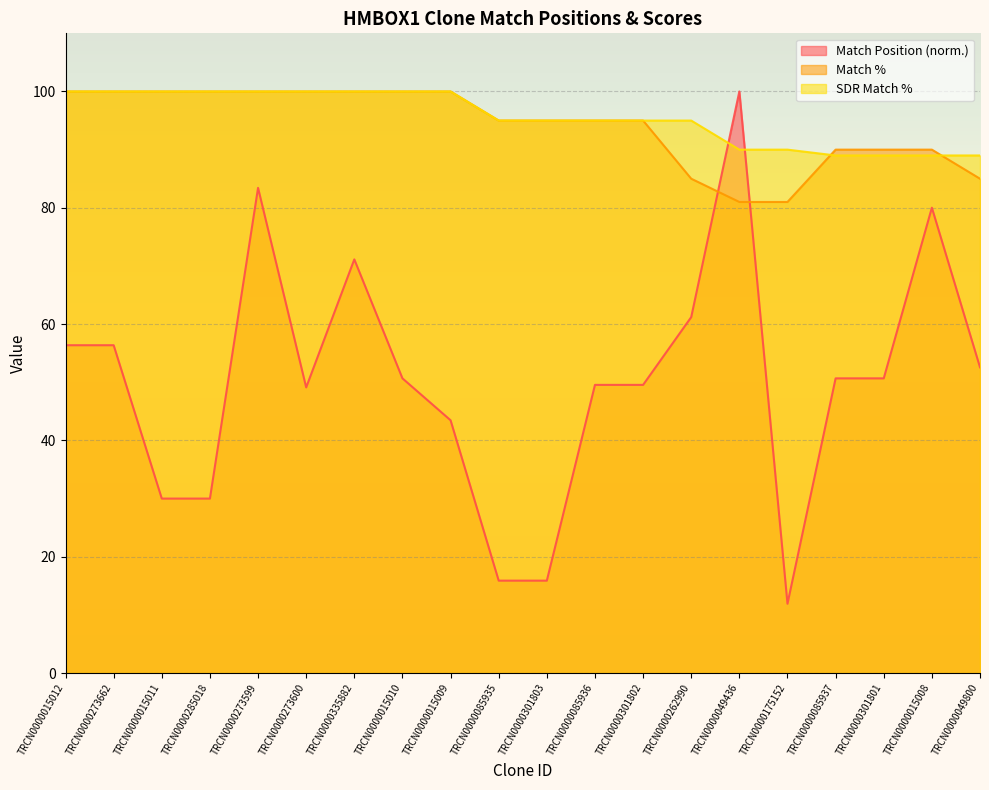

Which series ends up on top after the final intersection of Match % and Match Position?

Match %